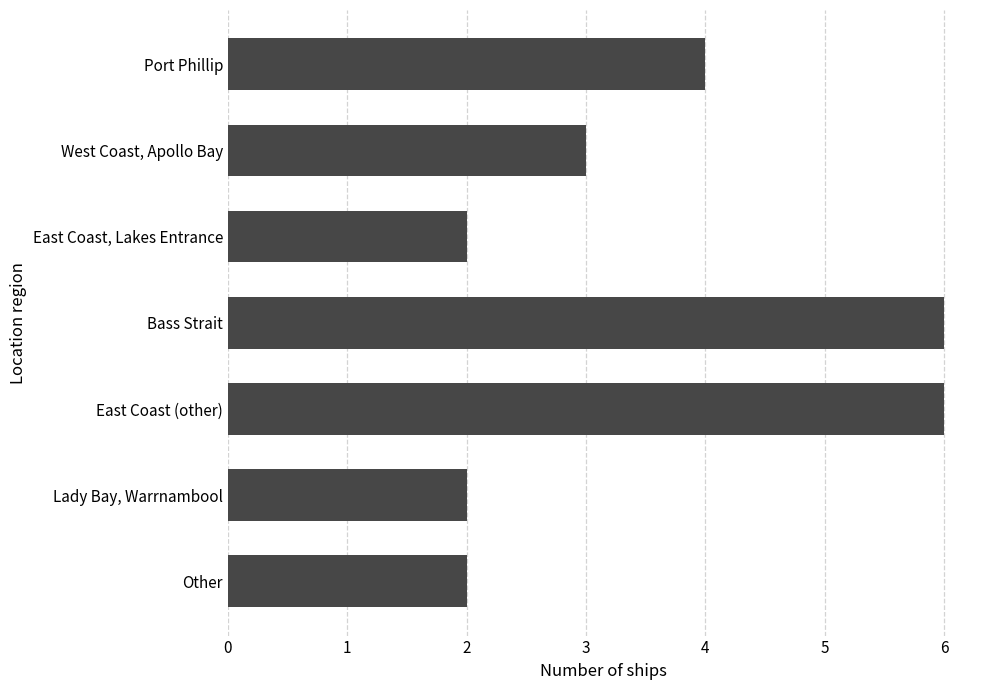

What is the change in value from Bass Strait to Other?

-4